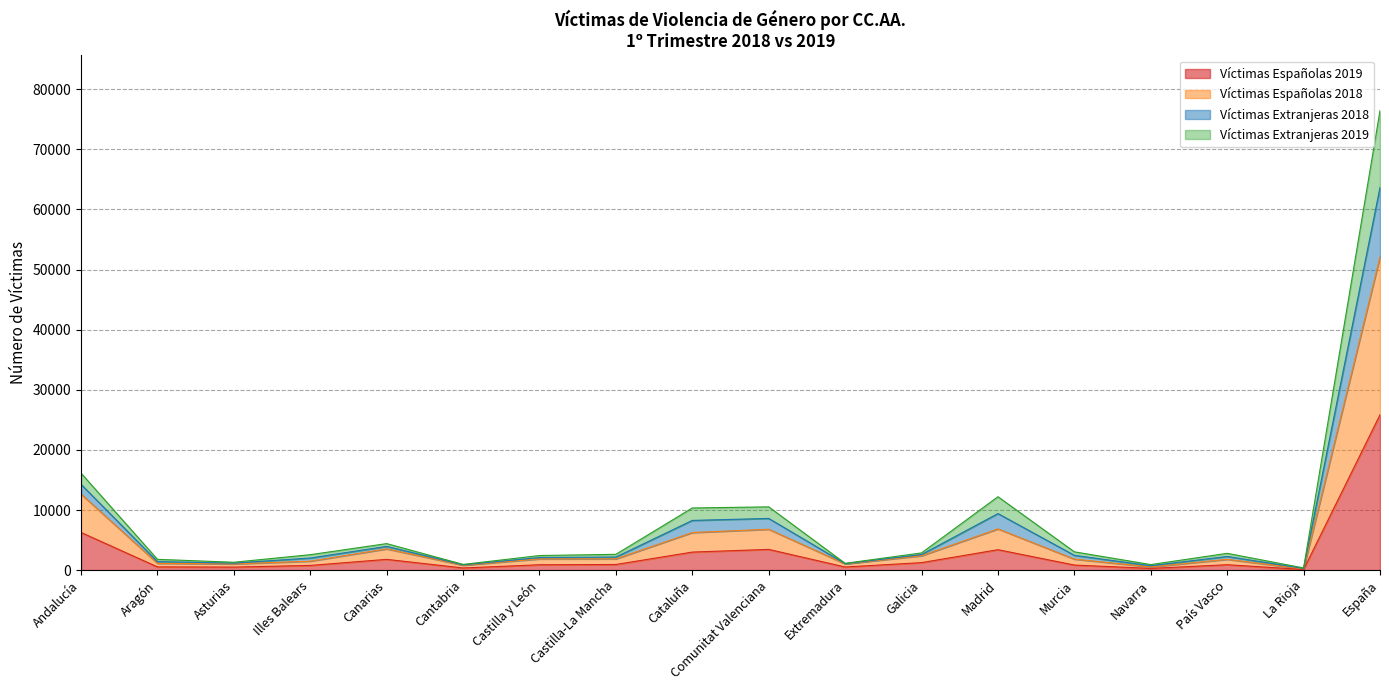

True or false: Víctimas Extranjeras 2018 and Víctimas Españolas 2019 cross at least once.

False